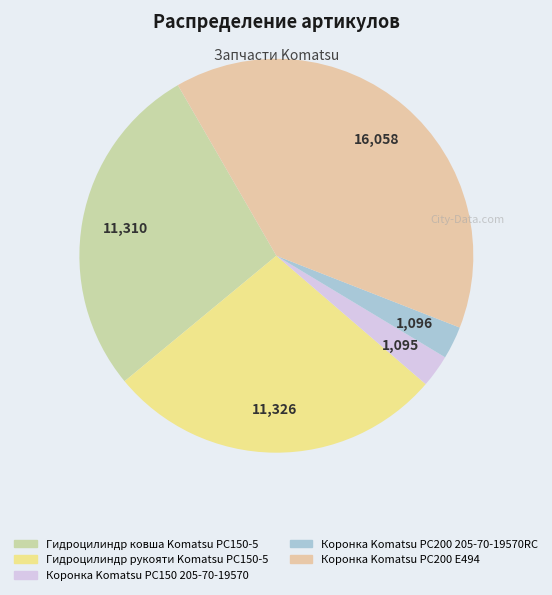

The Коронка Komatsu PC200 205-70-19570RC slice represents 3% of the pie. True or false?

True